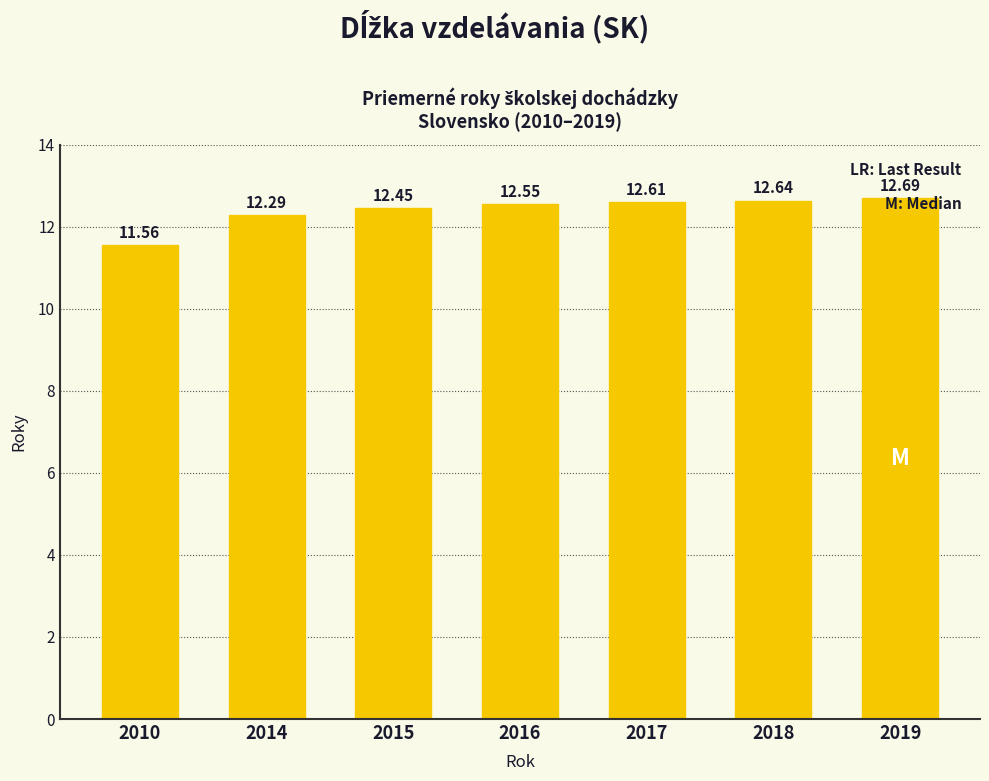

Count the number of data series in this chart.

1